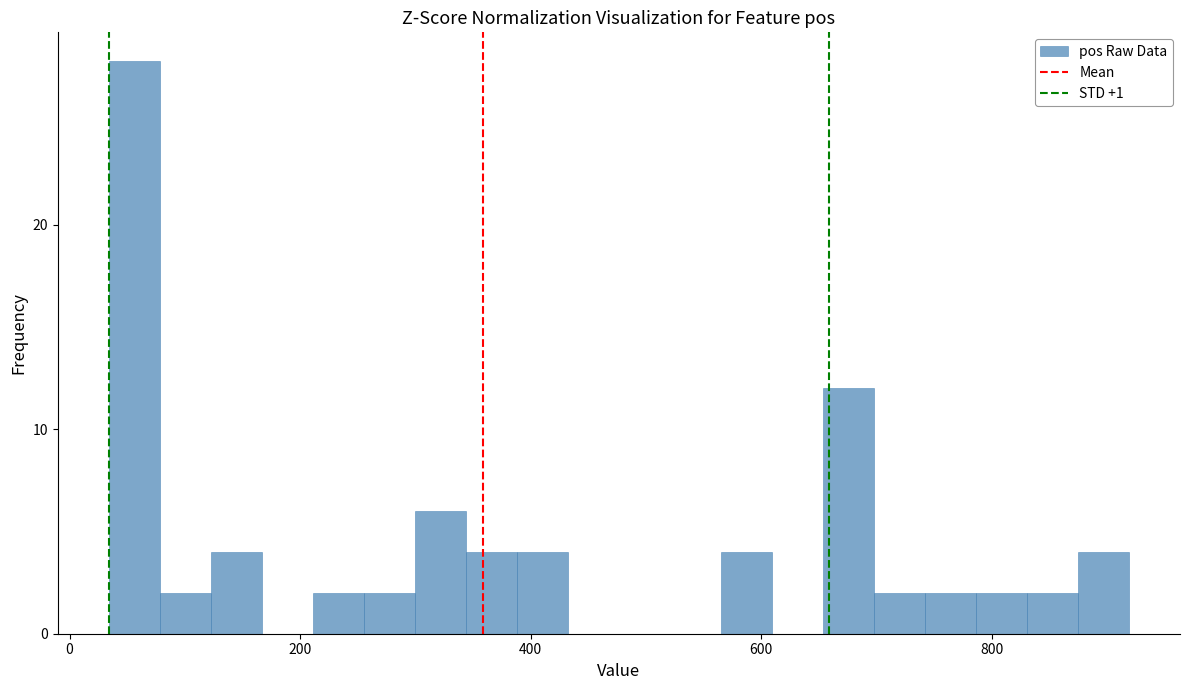

Read against the x-axis, roughly where is the centre of the tallest bar?

60